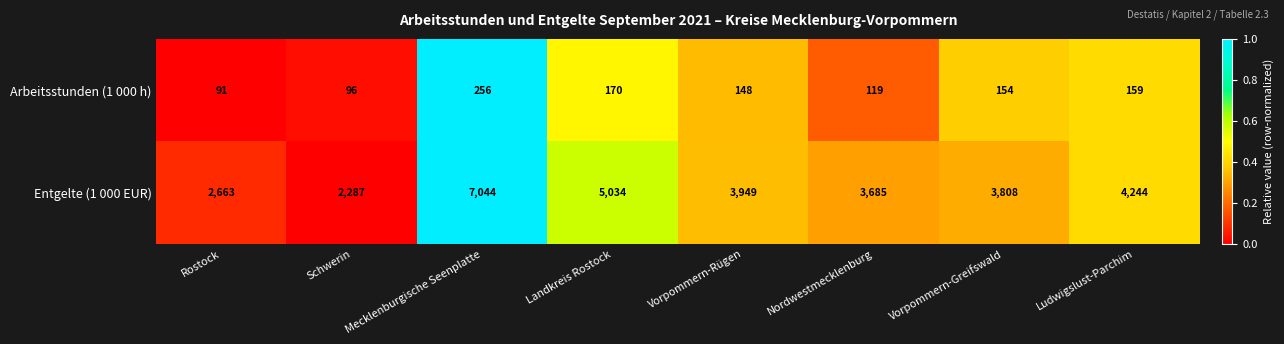

List the series in order of their overall mean, lowest first.

Arbeitsstunden (1 000 h), Entgelte (1 000 EUR)